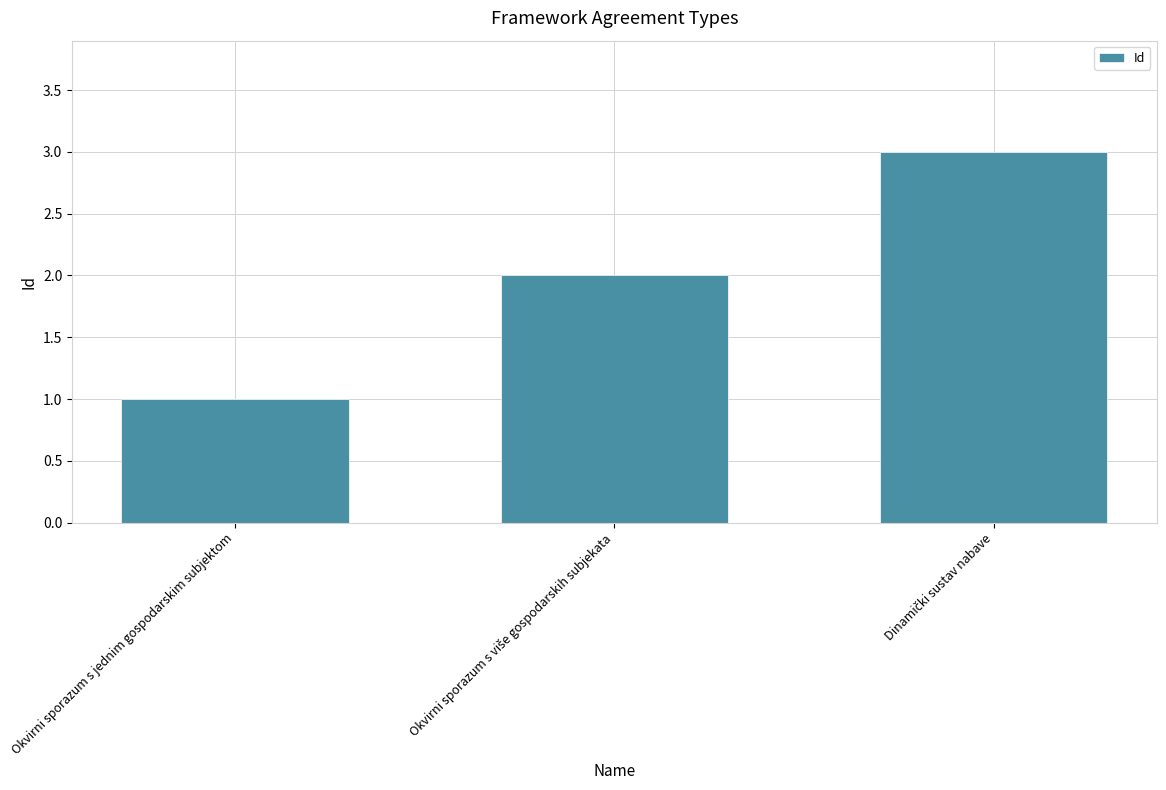

Is it true that the value at Okvirni sporazum s jednim gospodarskim subjektom is 0?

False